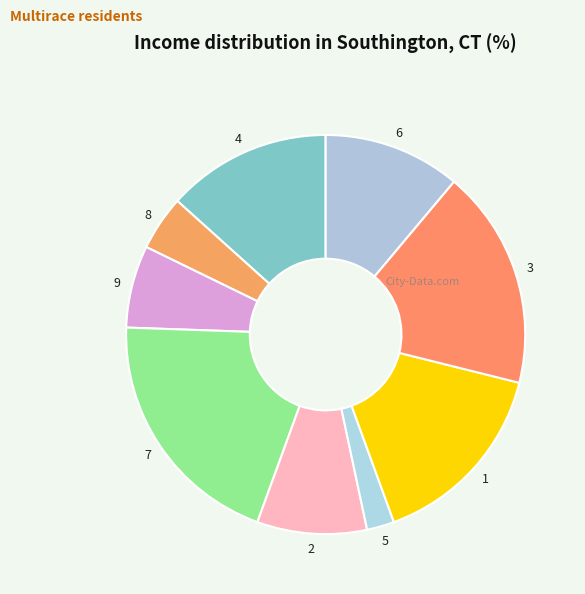

Rank the categories by value from lowest to highest.

5, 8, 9, 2, 6, 4, 1, 3, 7